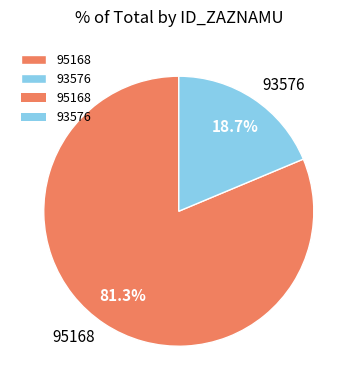

True or false: 93576 accounts for 6% of the total.

False